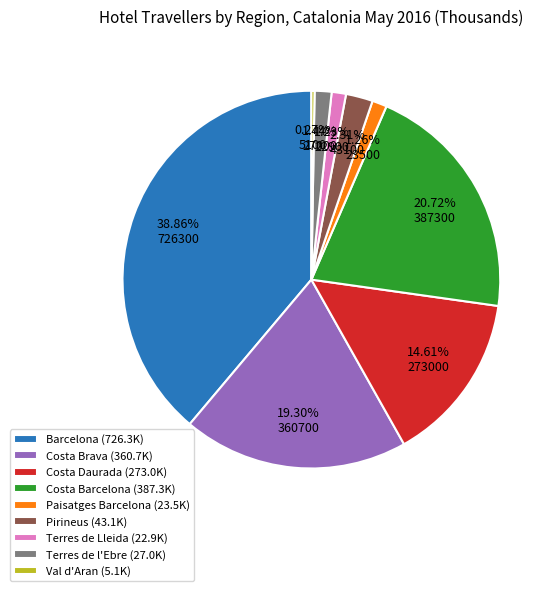

To the nearest percent, what portion does Terres de Lleida represent?

1%